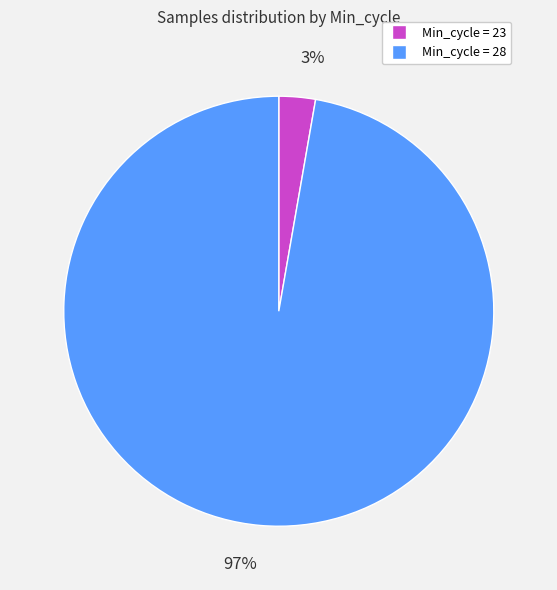

Does any single category account for the majority?

Yes